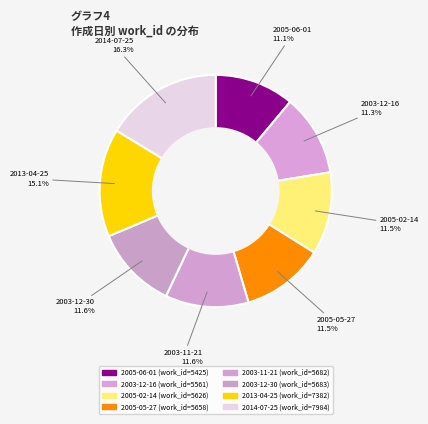

How many segments does this pie chart have?

8